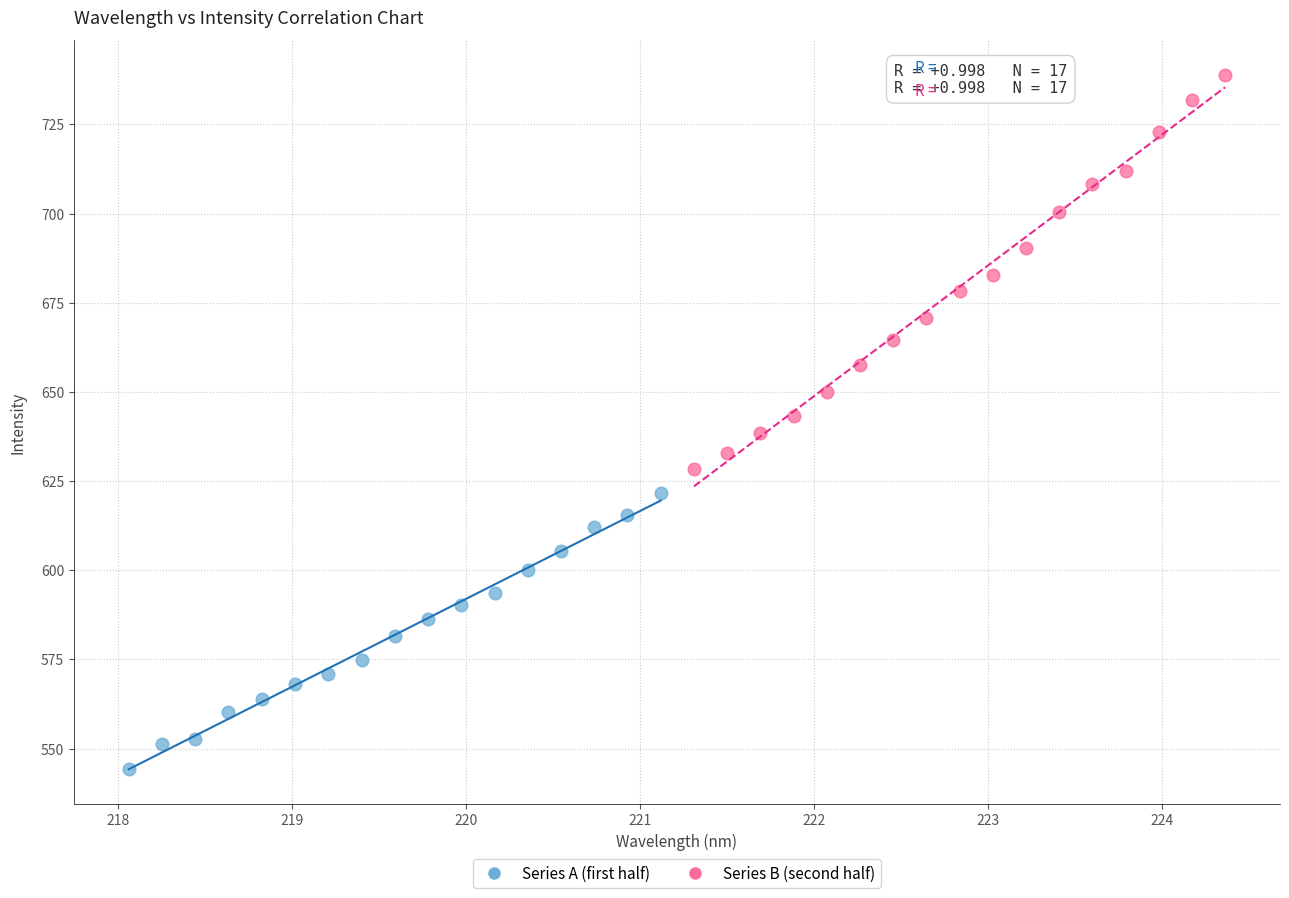

Which series reaches the minimum Y coordinate?

Series A (first half)